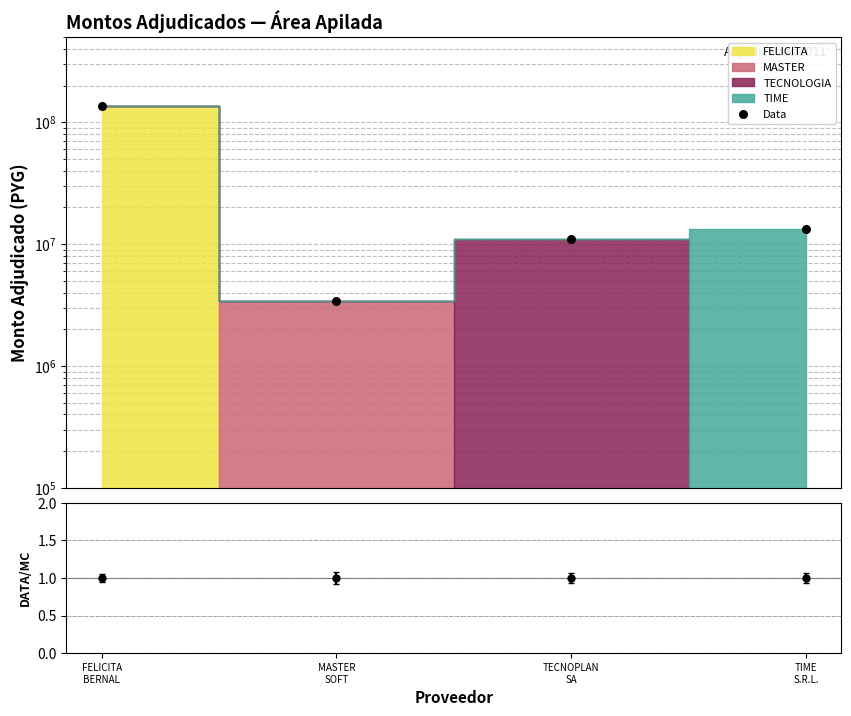

Between TIME
S.R.L. and TECNOPLAN
SA, which is larger?

TIME
S.R.L.